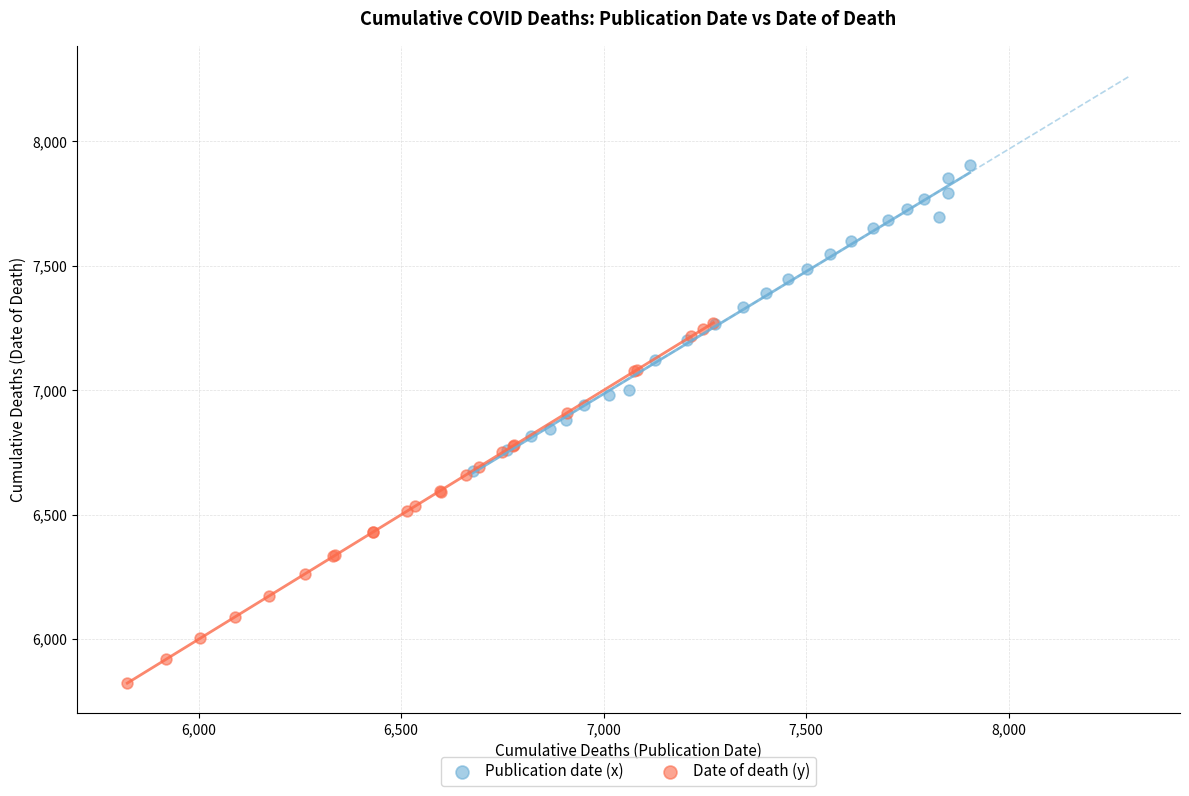

Which series reaches the maximum Y coordinate?

Publication date (x)